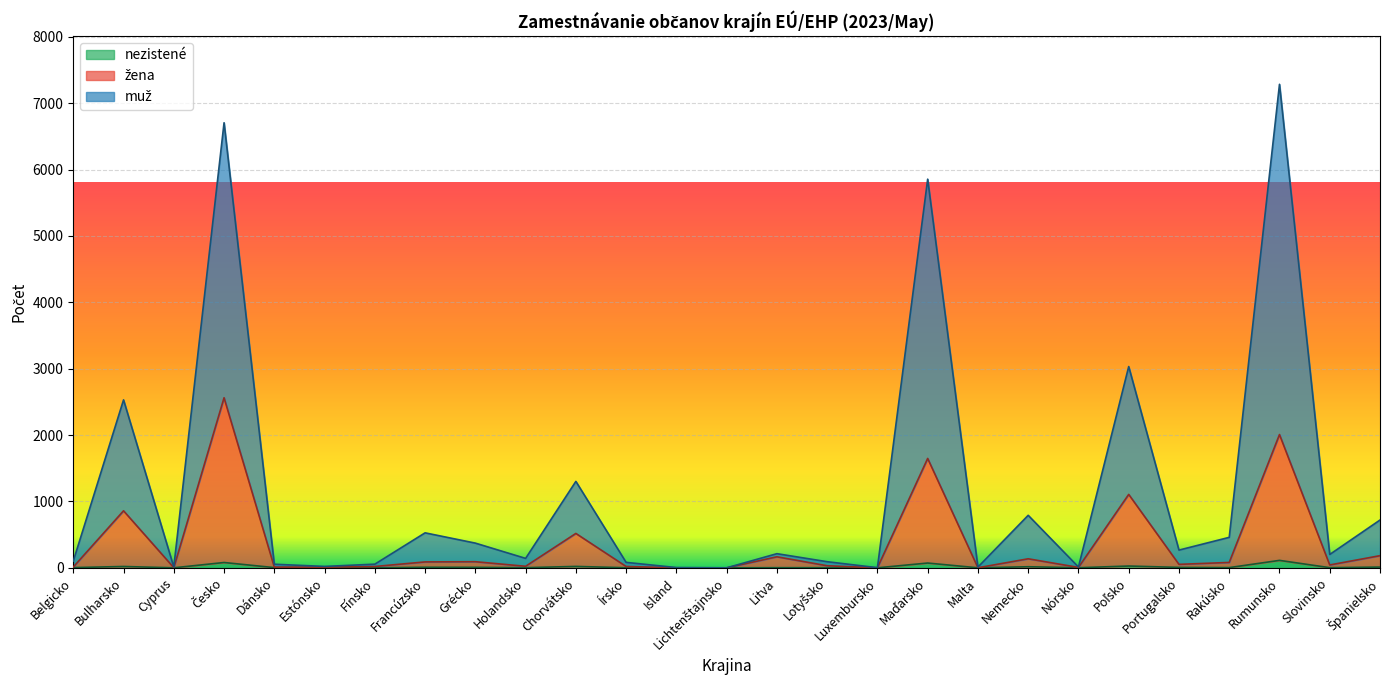

At which category does nezistené reach its first local valley?

Cyprus